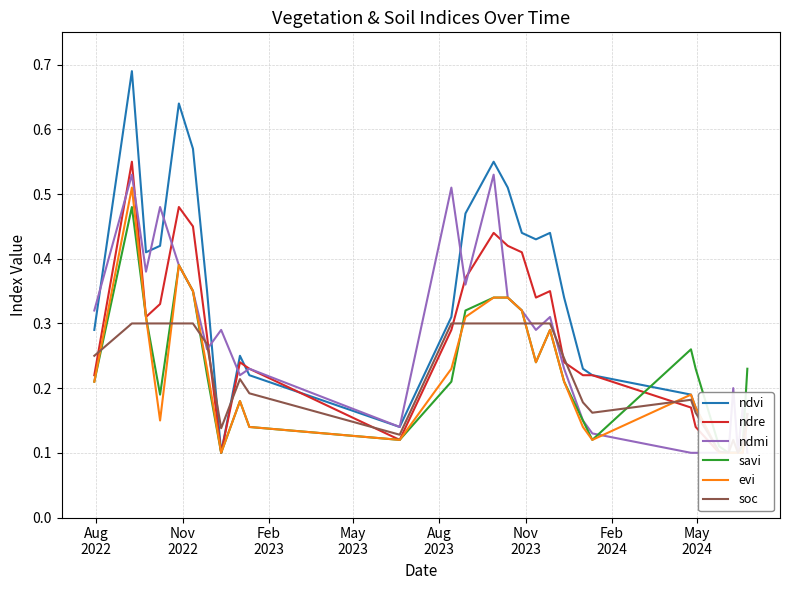

What is the difference between the maximum and minimum values in the ndvi series?

0.6